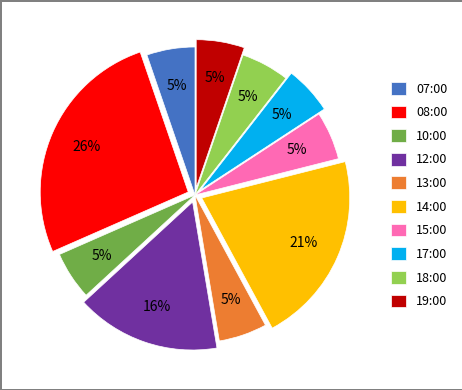

What is the ratio of the value at 15:00 to the value at 08:00?

0.2